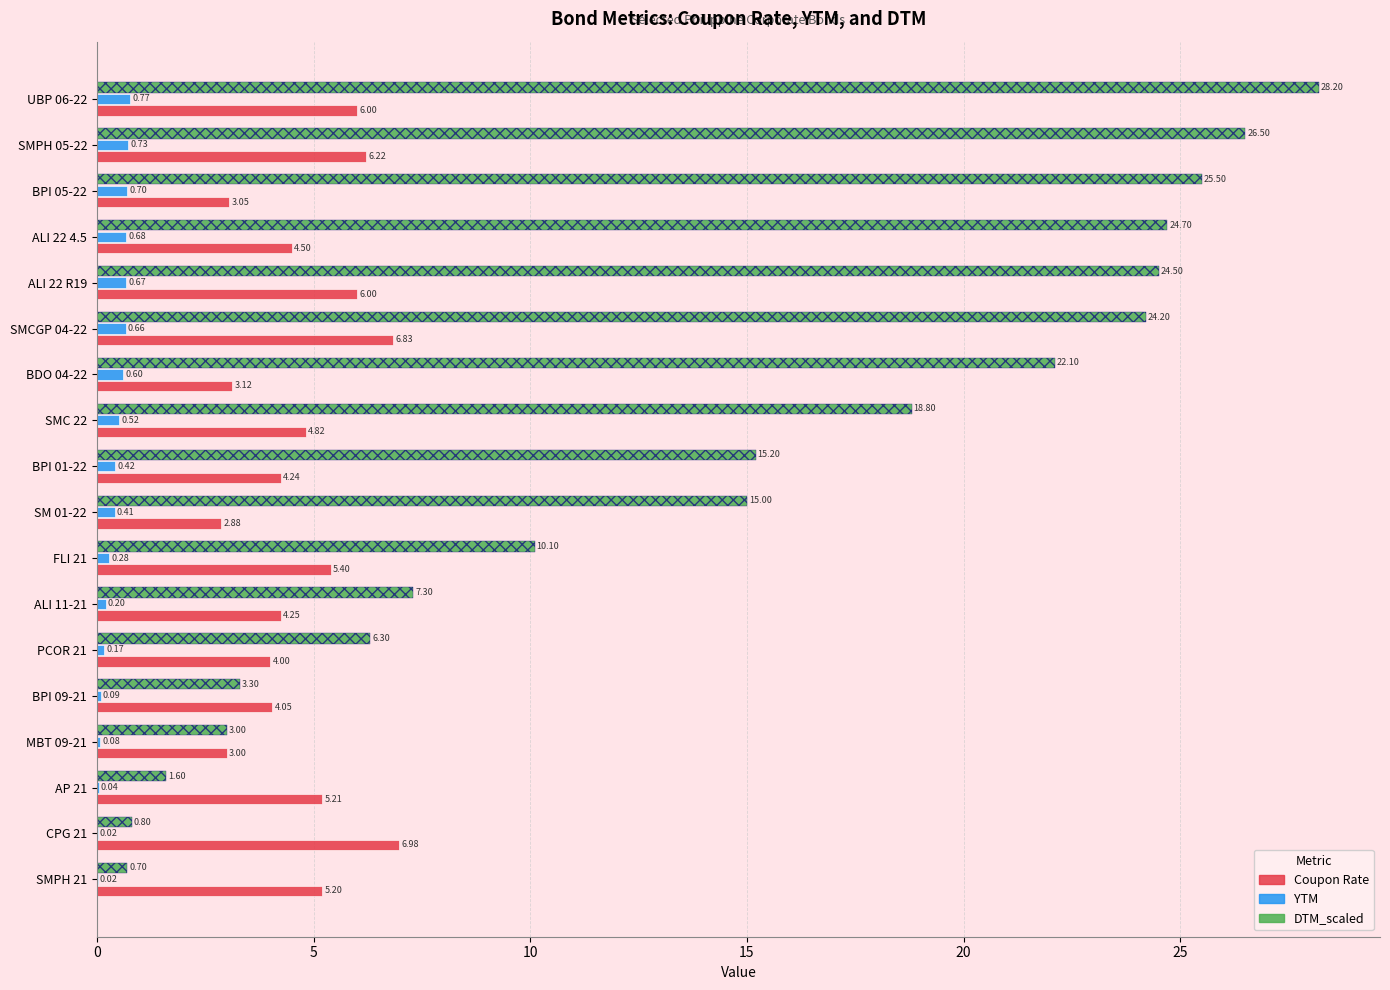

At which category is the sum across all series the highest?

UBP 06-22